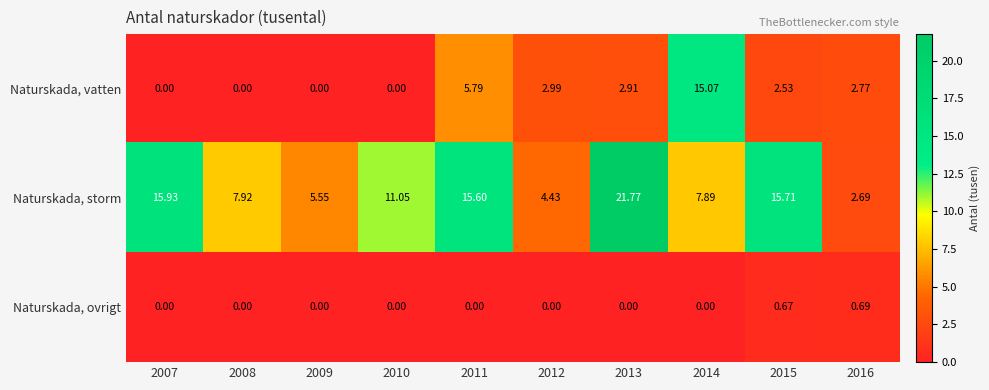

Count the number of data series in this chart.

3